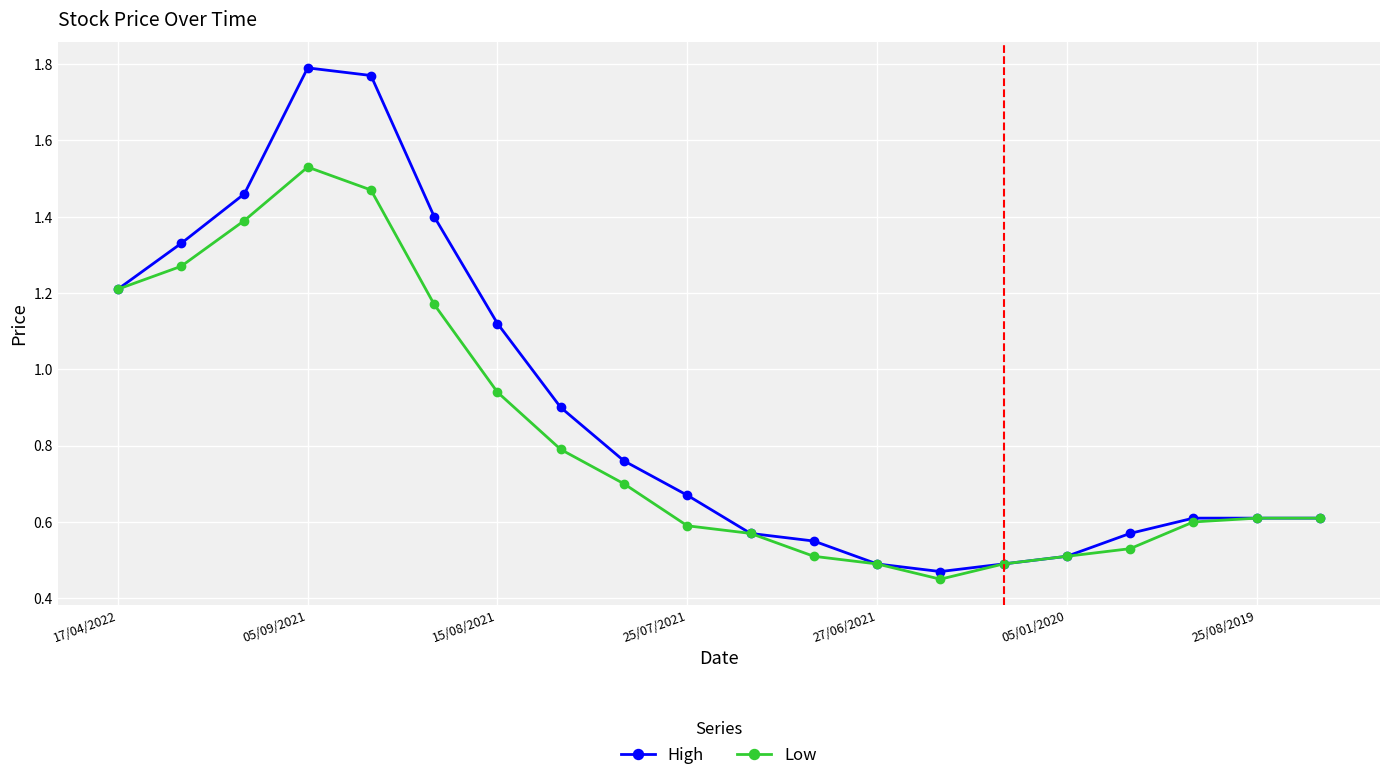

Which series has the largest total across all categories?

High